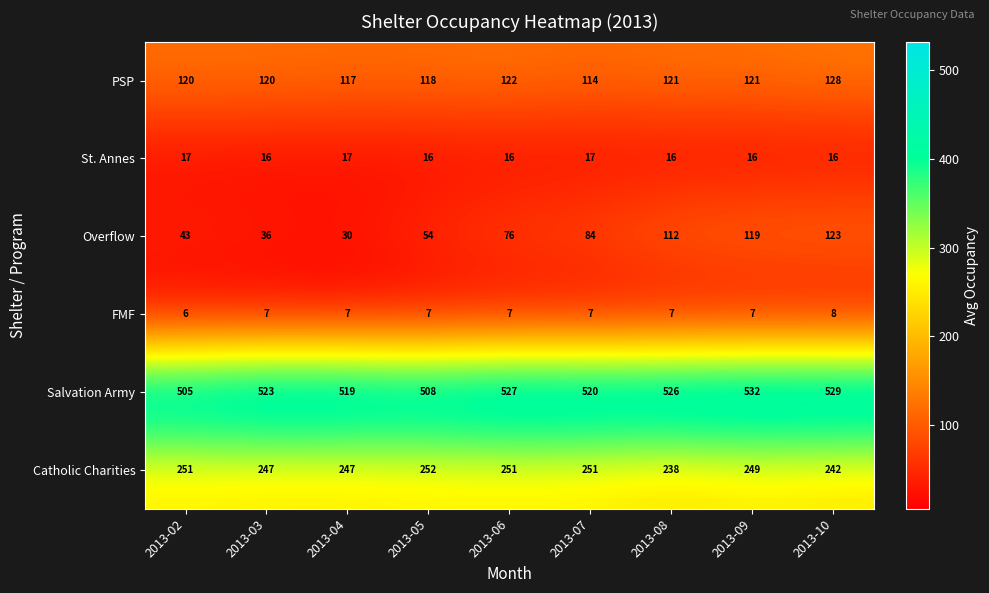

Which series has the largest total across all categories?

Salvation Army